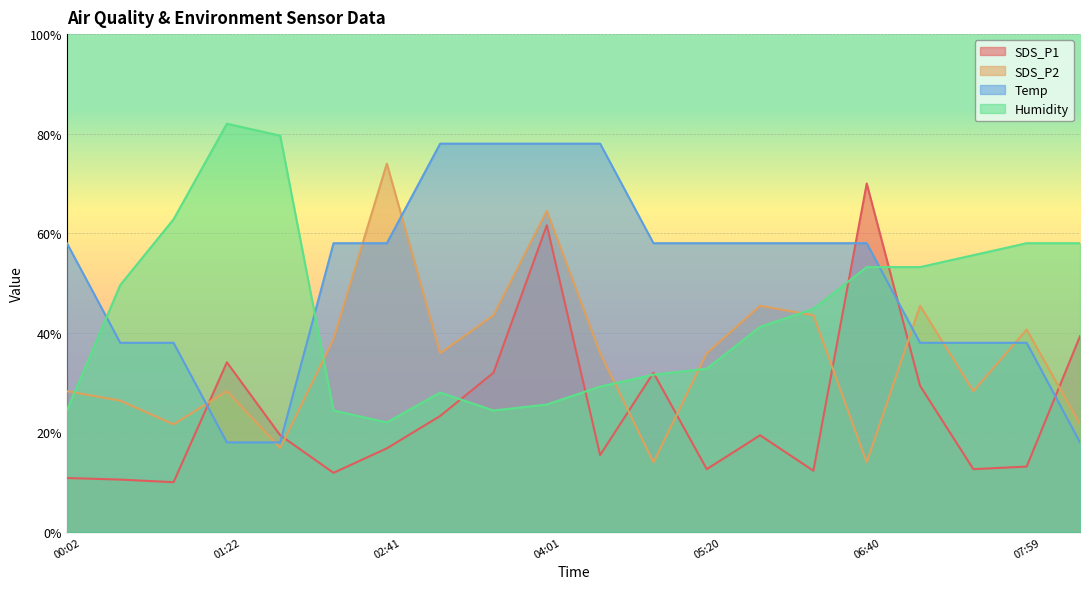

At which category is the sum across all series the highest?

04:01